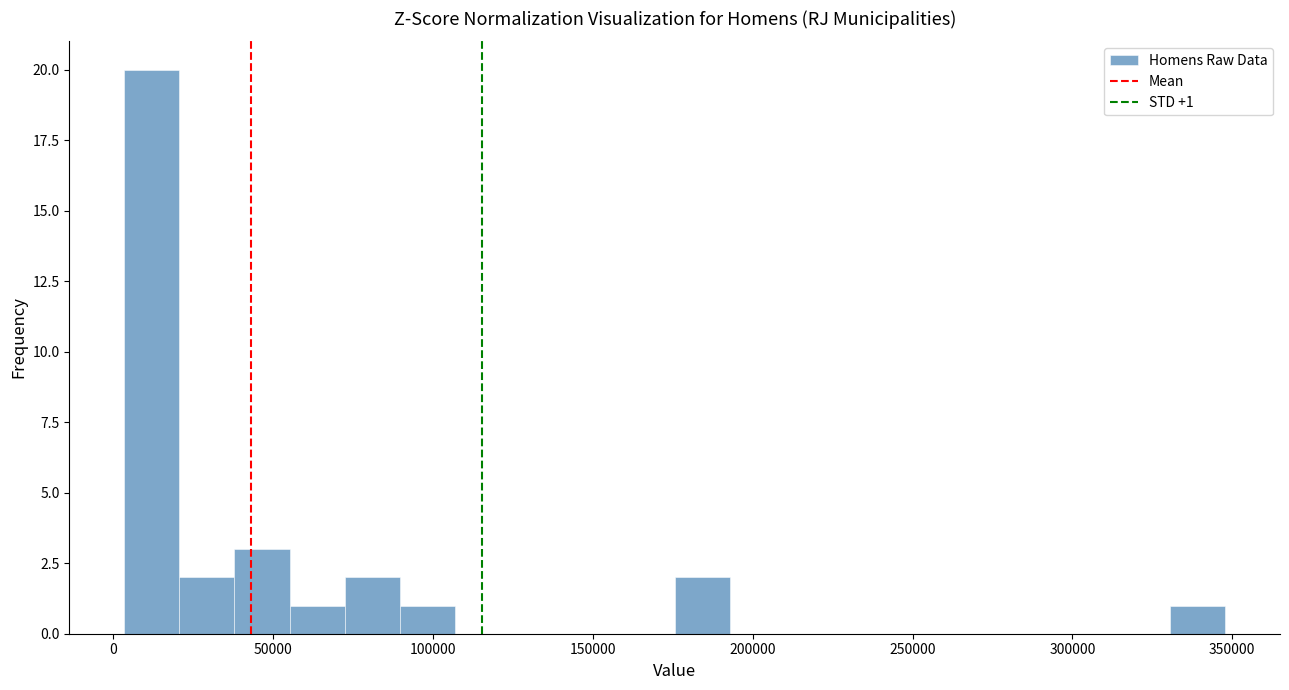

Read against the x-axis, roughly where is the centre of the tallest bar?

10000